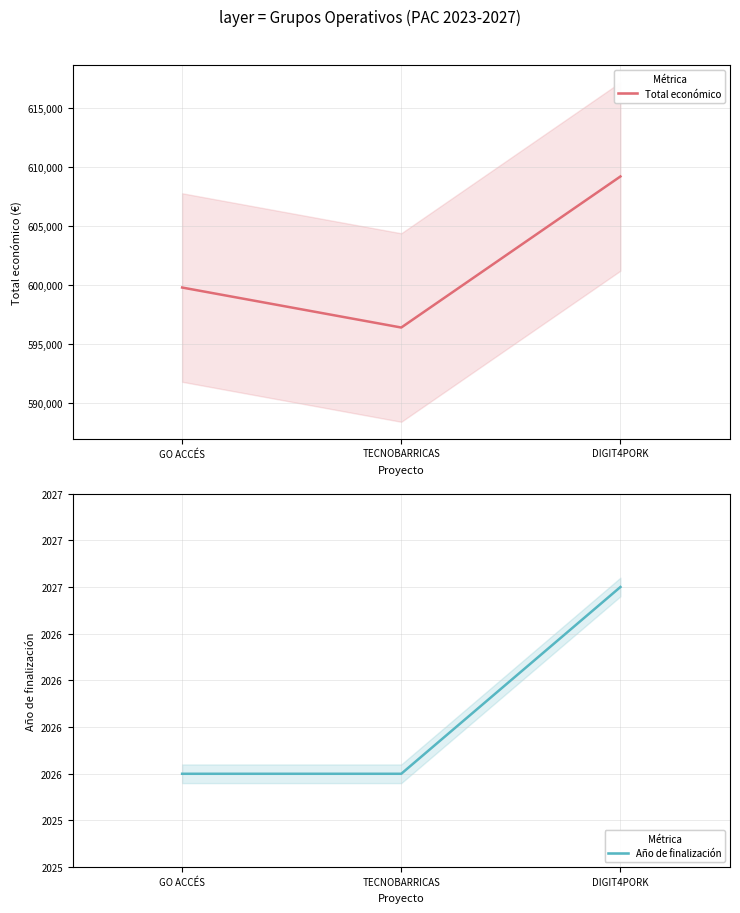

What is the smallest value displayed?

2026